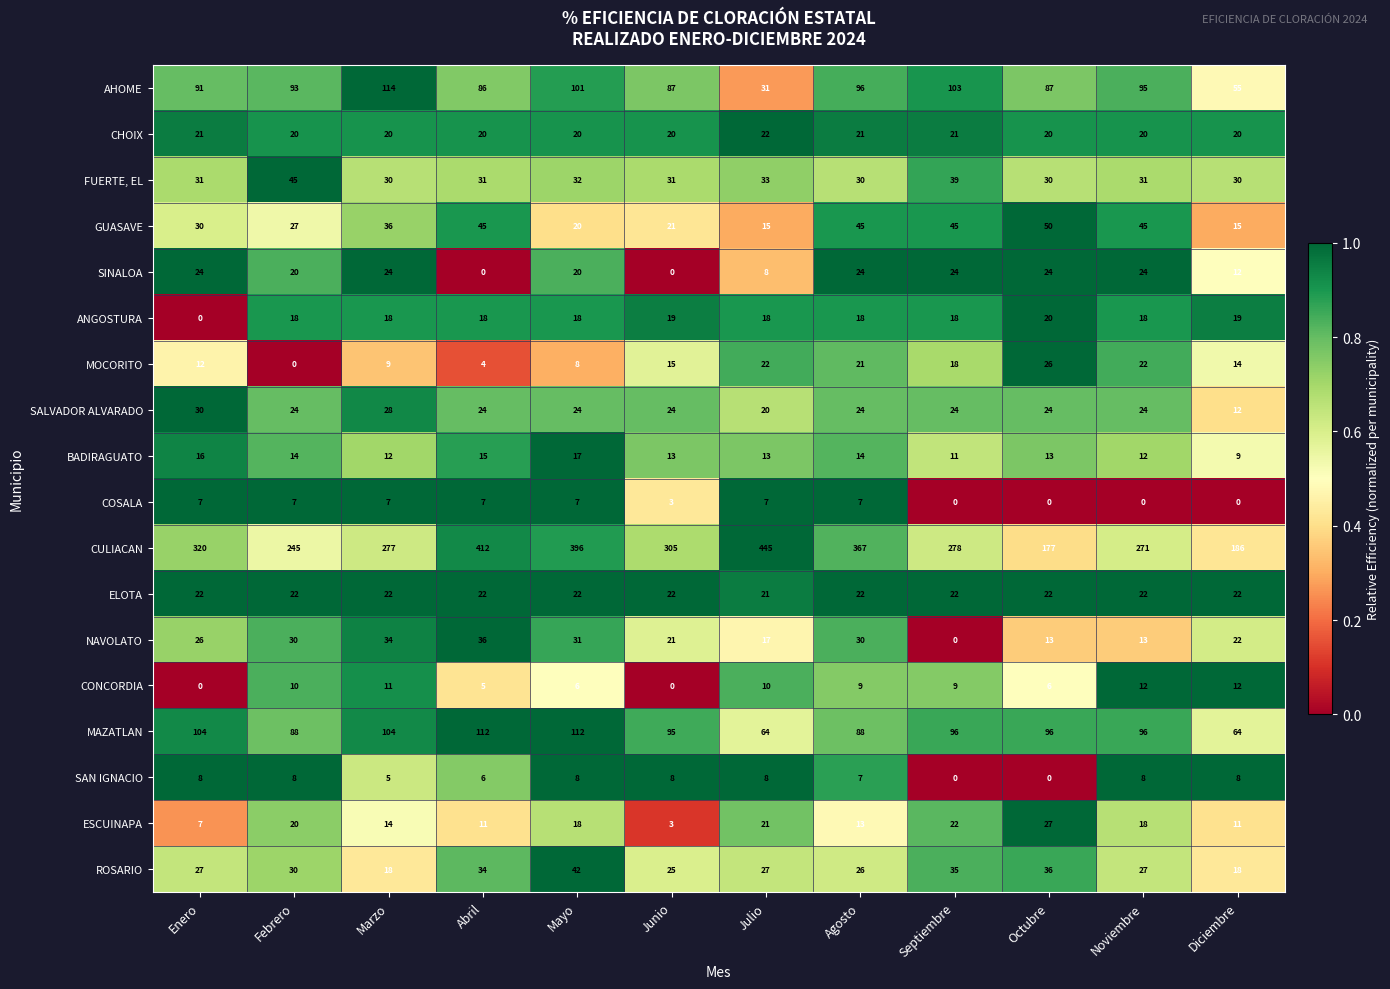

At which label is GUASAVE closest to 32?

Enero